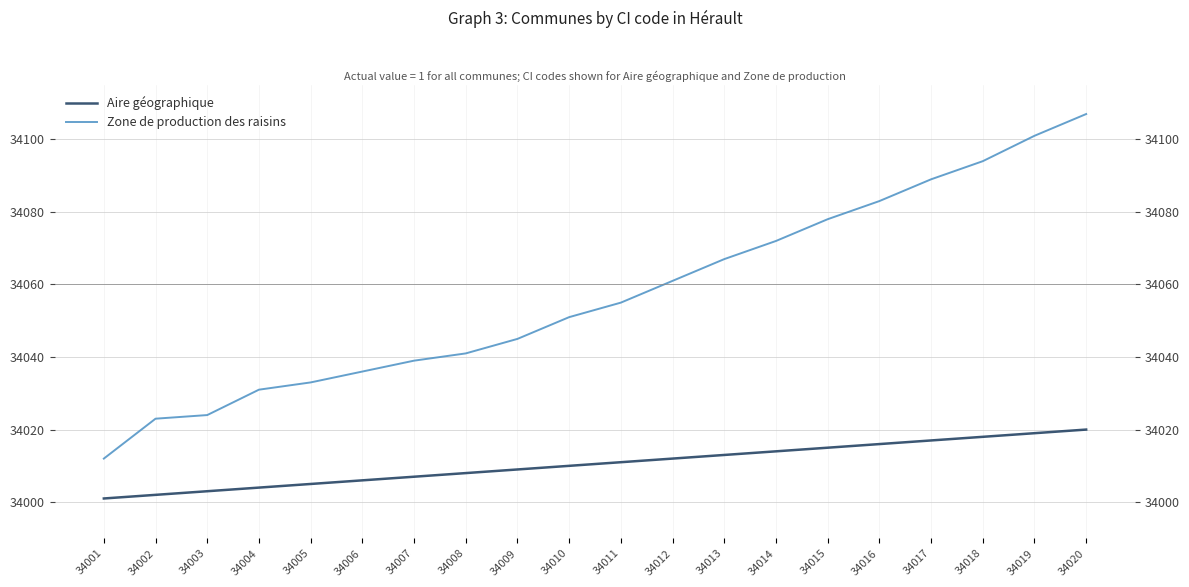

Between 34003 and 34020, which series saw the biggest shift?

Zone de production des raisins